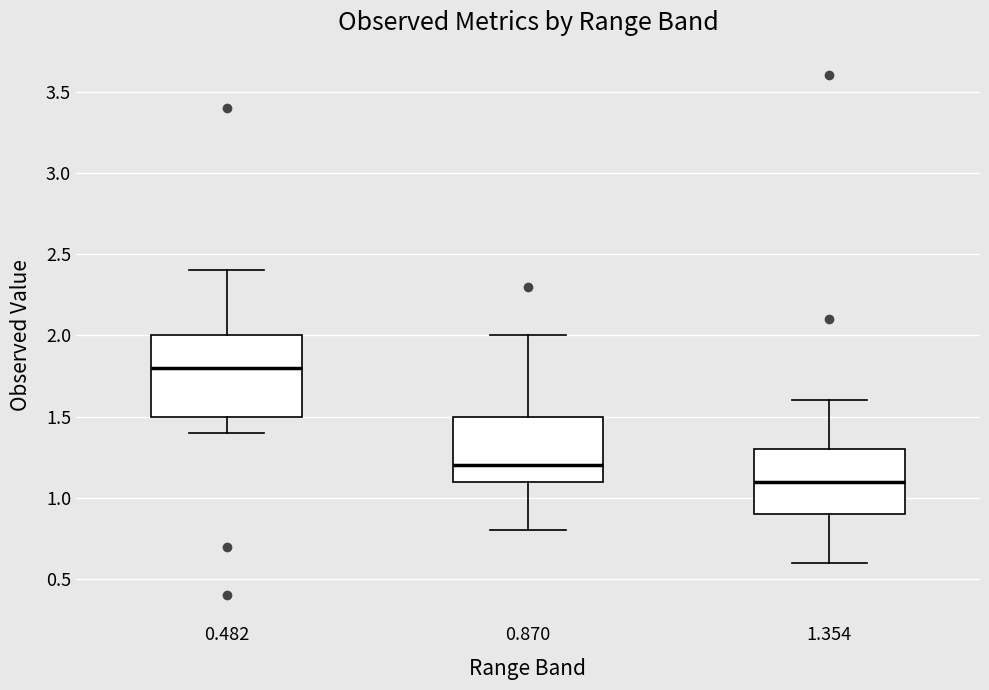

Where does the lower whisker of the box at x = 0.870 end on the y-axis? The values are not printed on the chart, so give them approximately, as read against the axis.

0.8